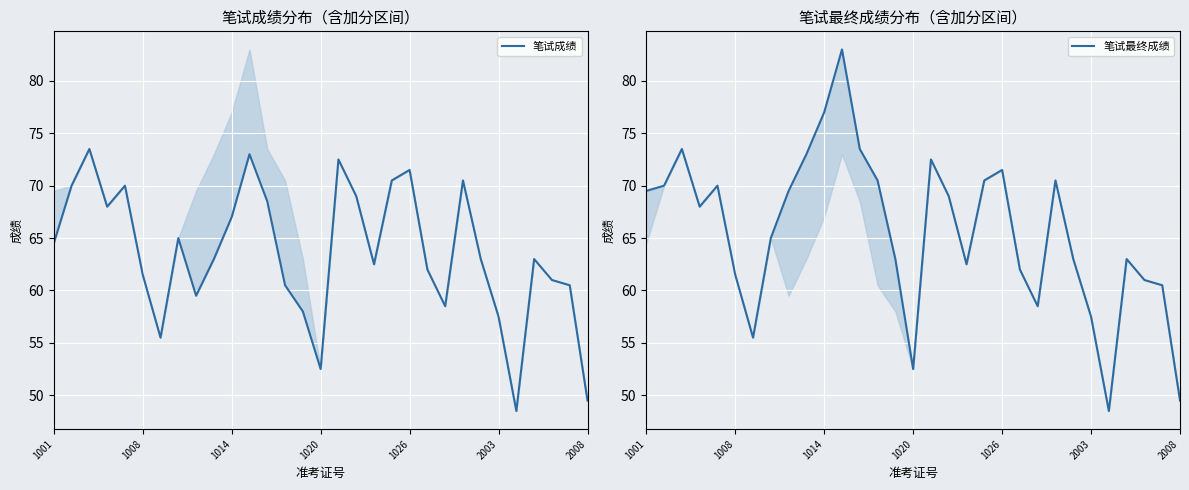

True or false: 笔试最终成绩 and 笔试成绩 cross at least once.

False